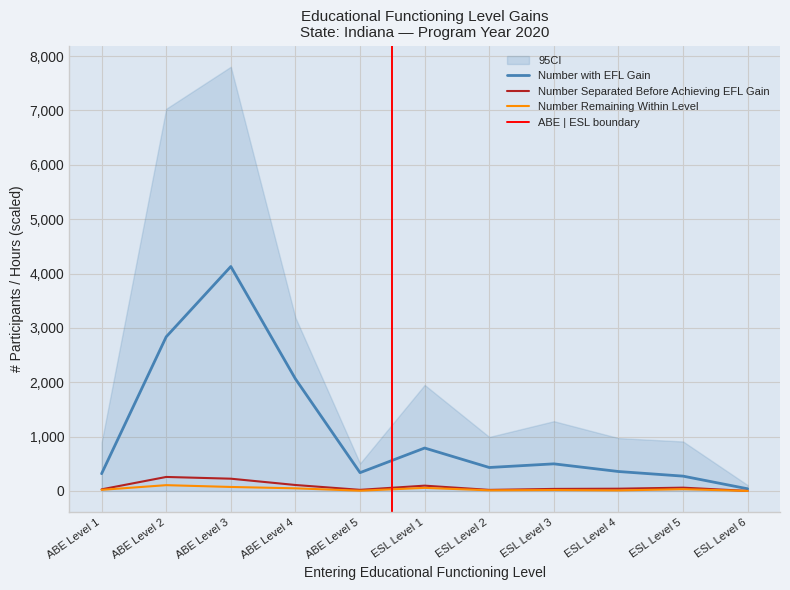

Which series has the largest total across all categories?

Number with EFL Gain